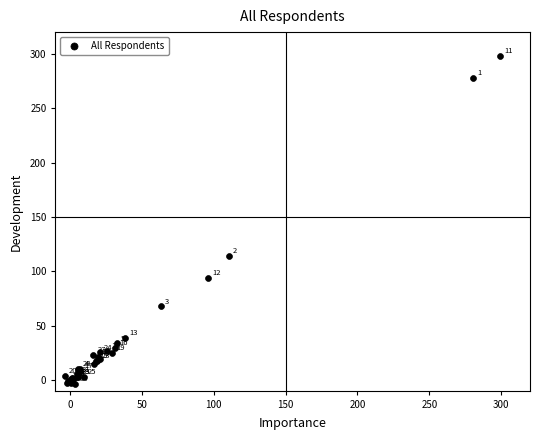

What Y value in the scatter plot is closest to 147?

114.6